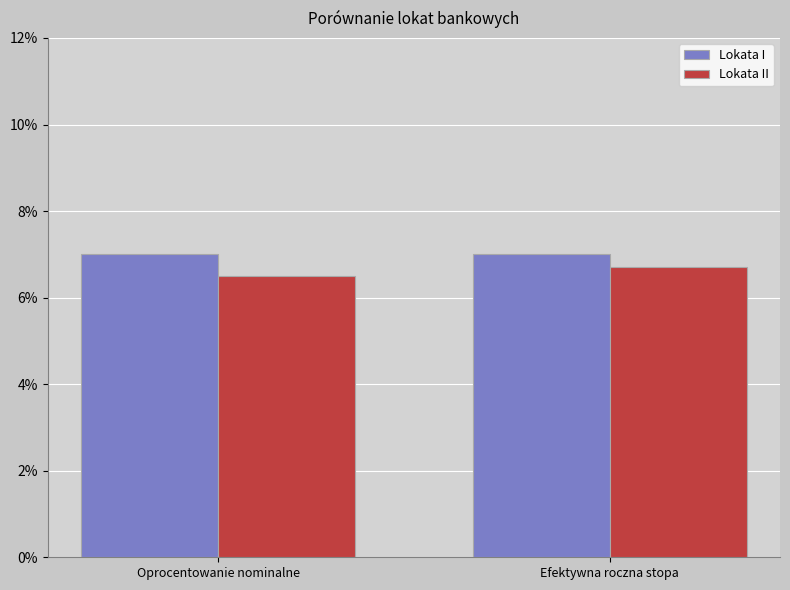

Are the bars grouped side by side (vs. stacked)?

Yes